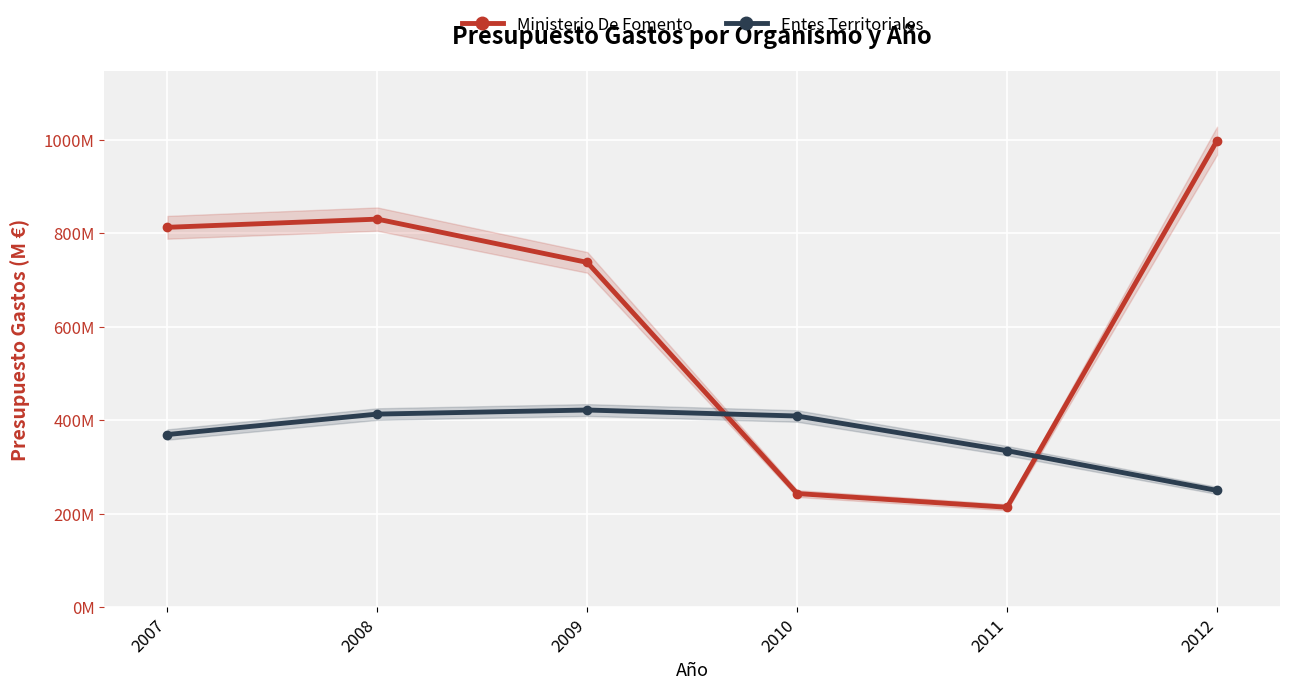

At 2009, list the series in order from largest to smallest.

Ministerio De Fomento, Entes Territoriales